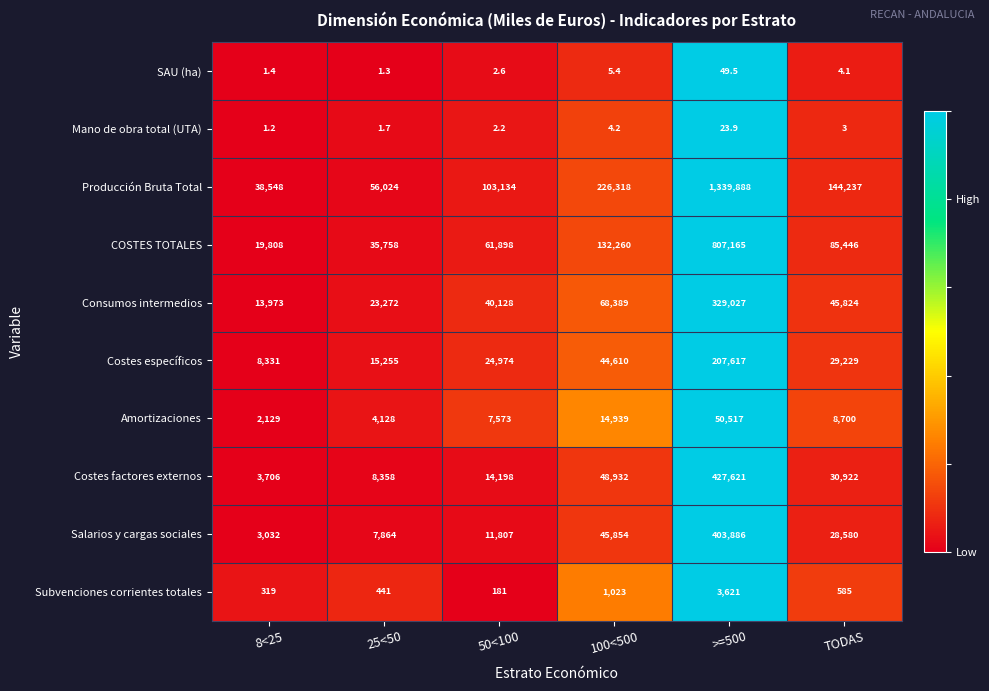

The Mano de obra total (UTA) series shows 2.9 at 50<100. True or false?

False